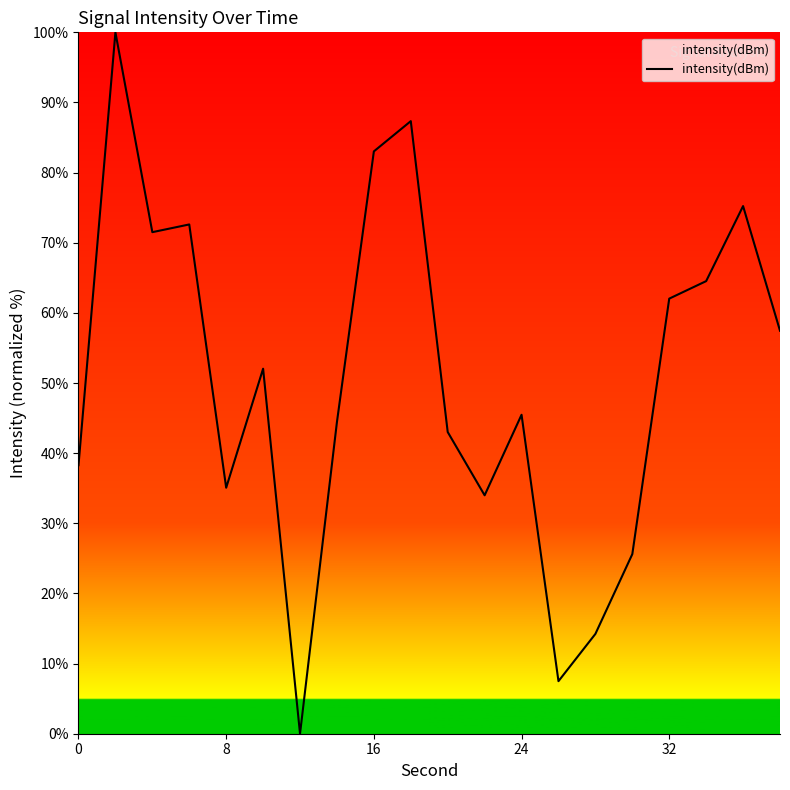

What is the difference between the maximum and minimum values?

100.0